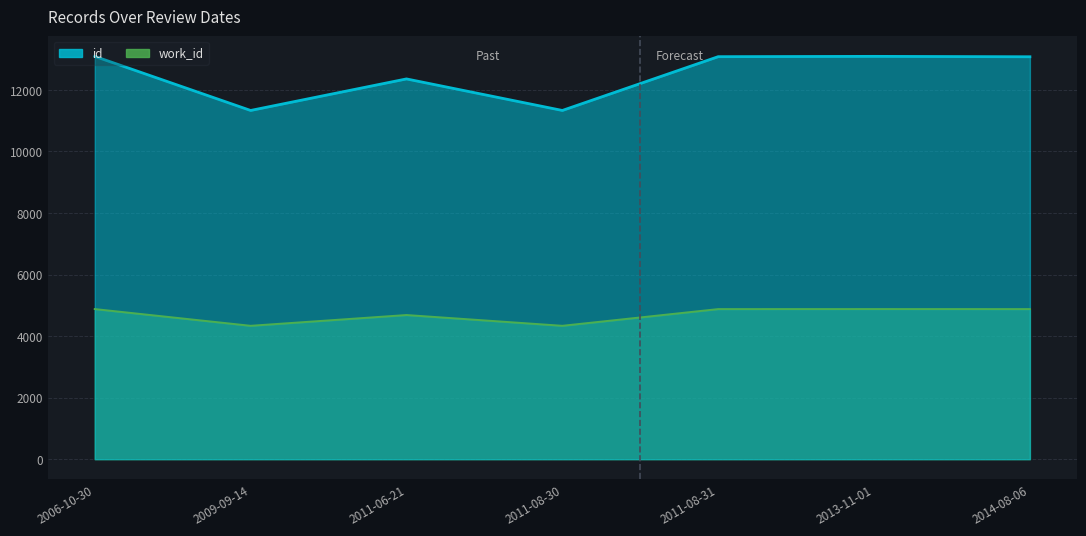

What position from the left is 2011-08-30?

4